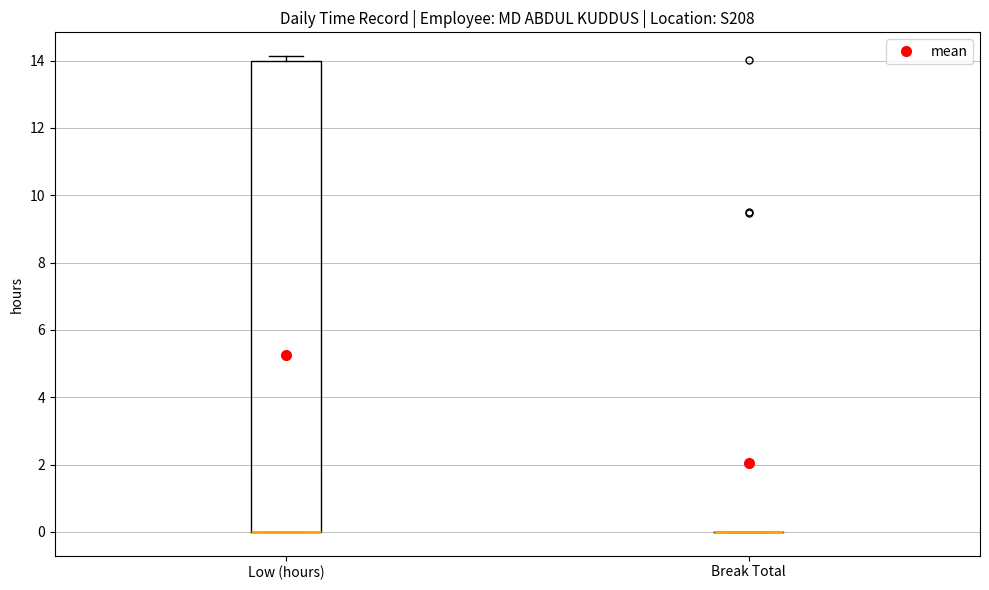

Which box is the tallest, from its lower edge to its upper edge?

Low (hours)